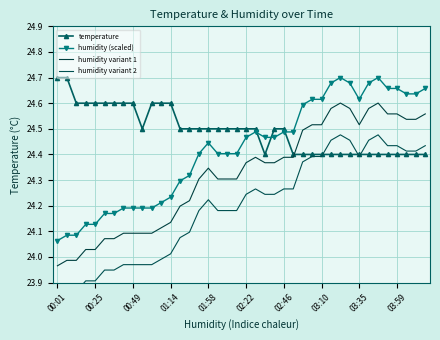

What is the value of the humidity (scaled) point at the 23rd from the left?

24.5